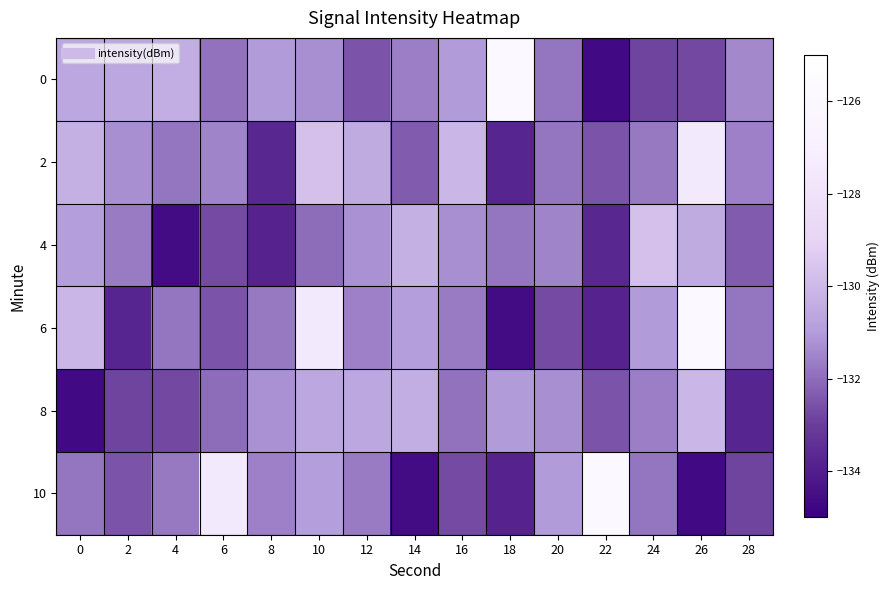

Between 26 and 22, which is larger?

26